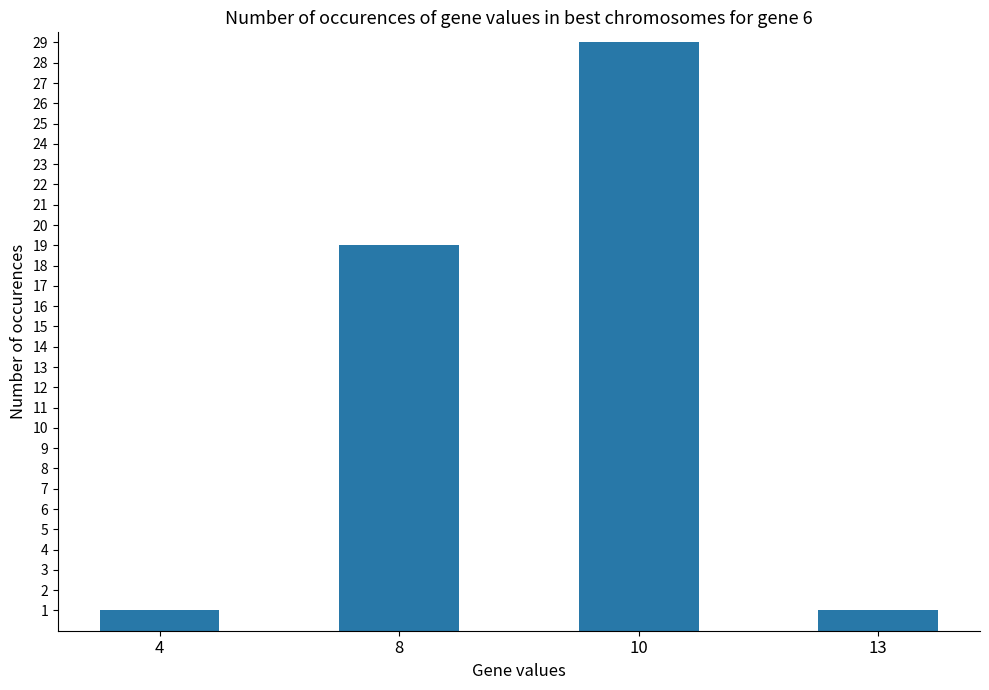

What is the change in value from 4 to 10?

+28